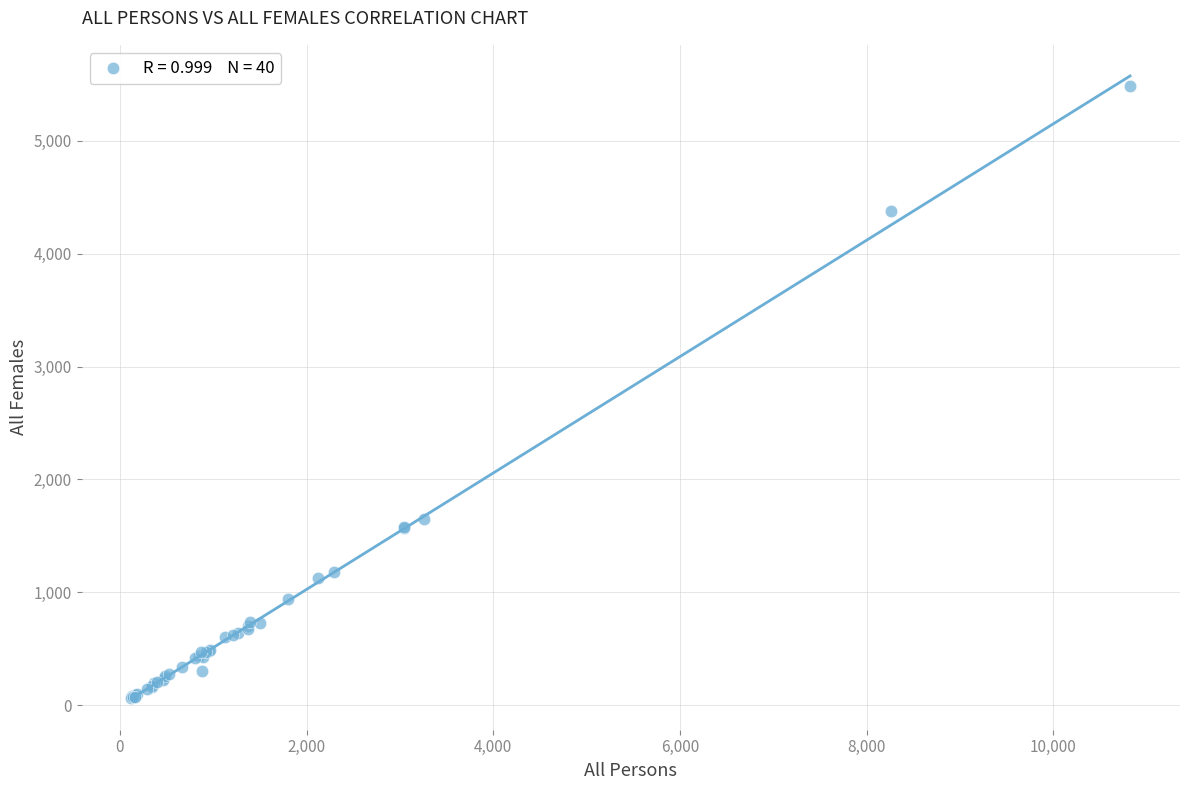

What Y value in the scatter plot is closest to 2773?

1653